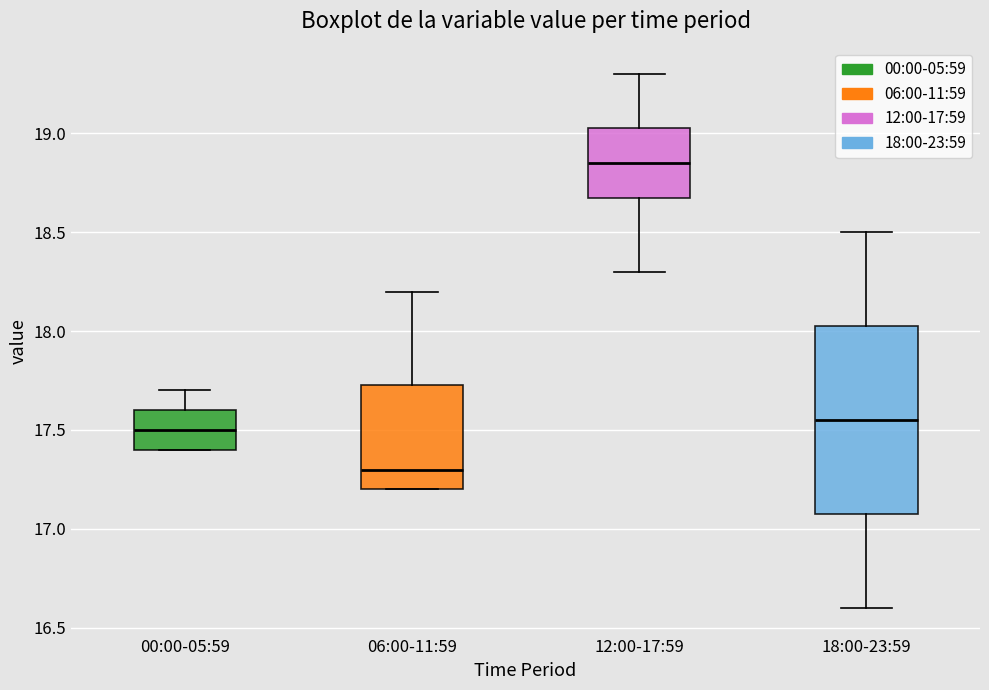

Which box is the tallest, from its lower edge to its upper edge?

18:00-23:59